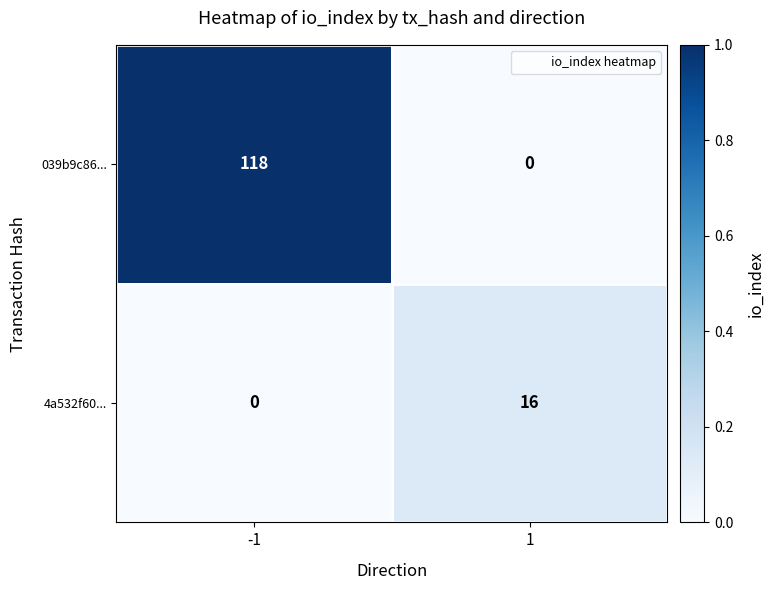

Which series has the largest range (max minus min)?

039b9c86...